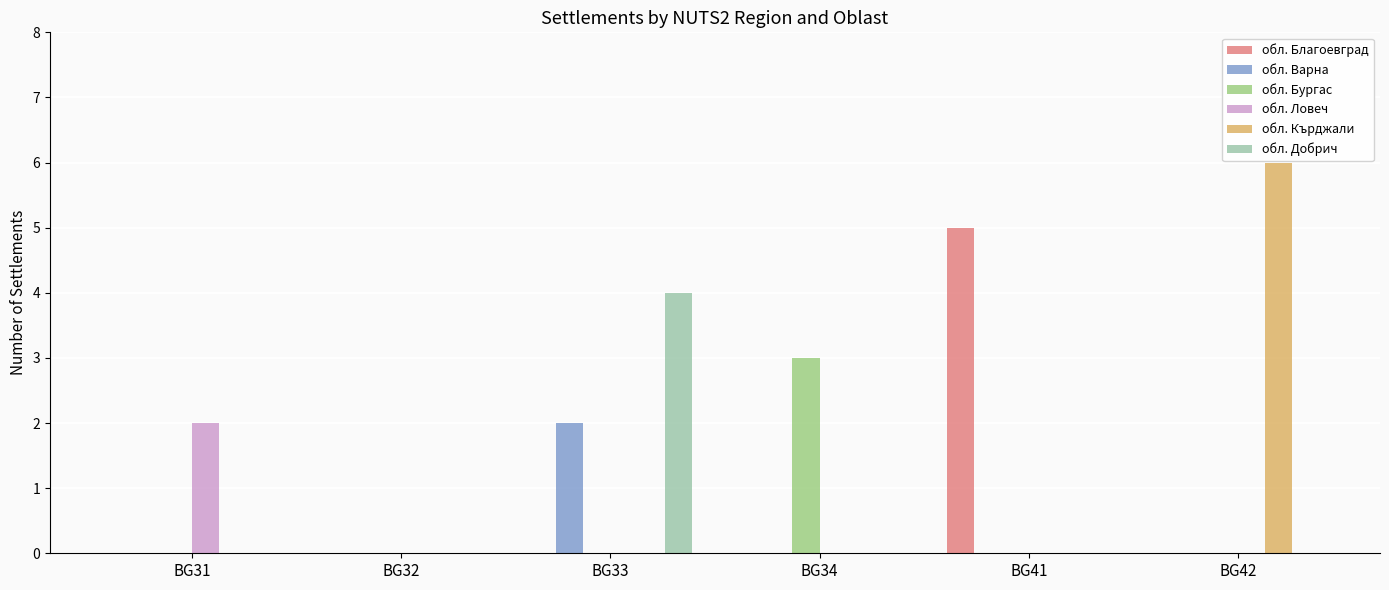

Are the bars horizontal?

No